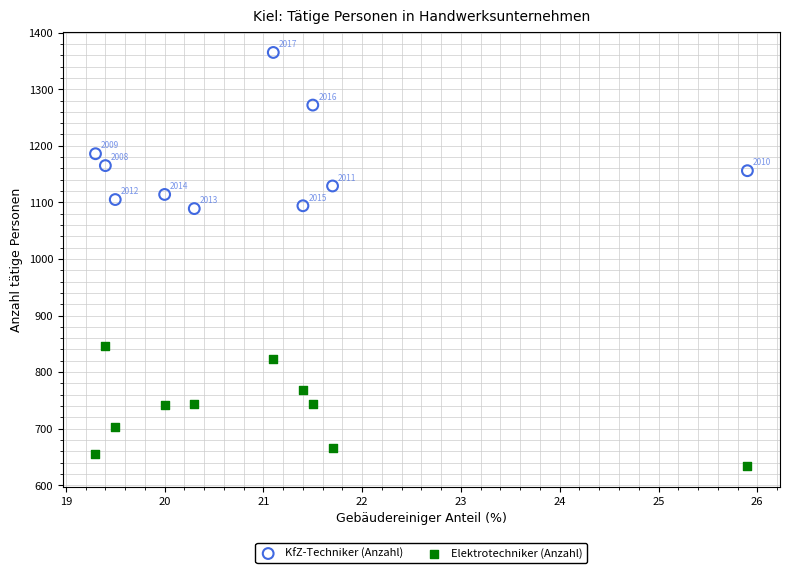

In the KfZ-Techniker (Anzahl) series, what Y value is closest to 1227?

1186